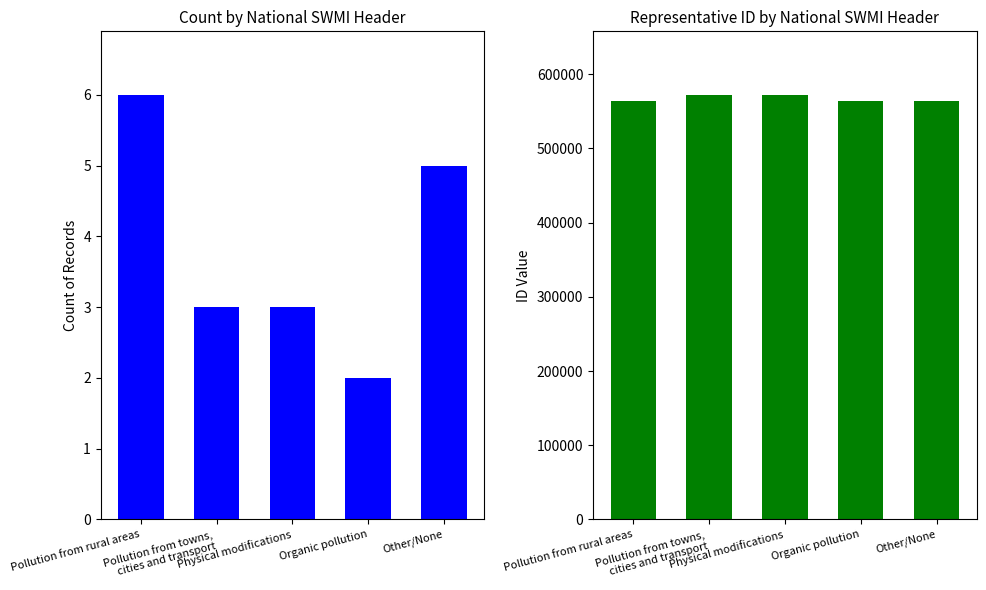

True or false: Representative ID has a value of 279690 at Physical modifications.

False